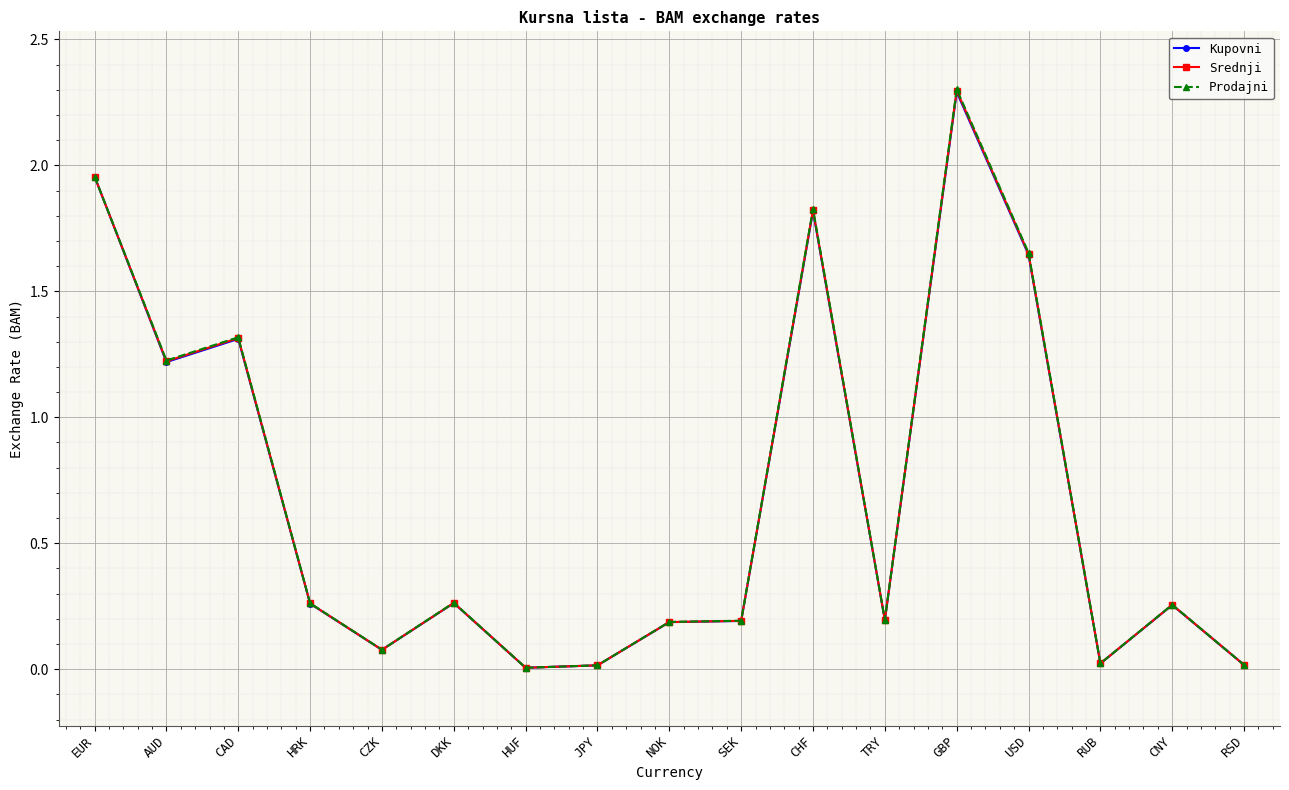

What is the sum of the Kupovni values at USD and GBP?

3.9